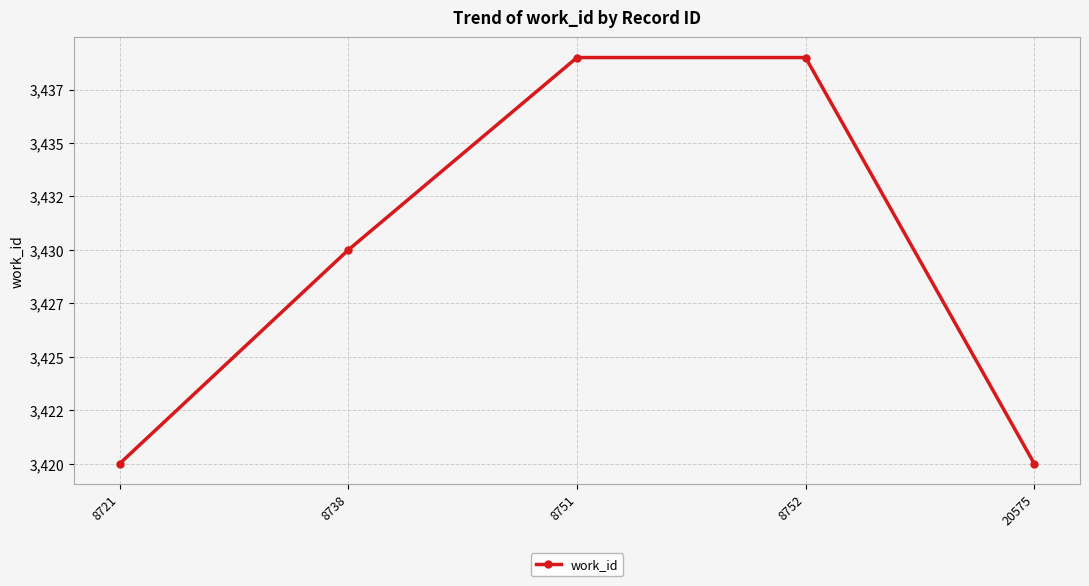

Is it true that the value at 8738 is 1513?

False